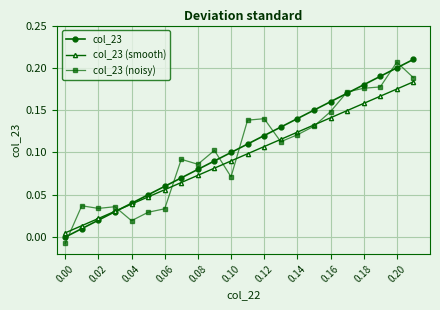

True or false: col_23 (smooth) has more than 0 points higher than both neighbors.

False